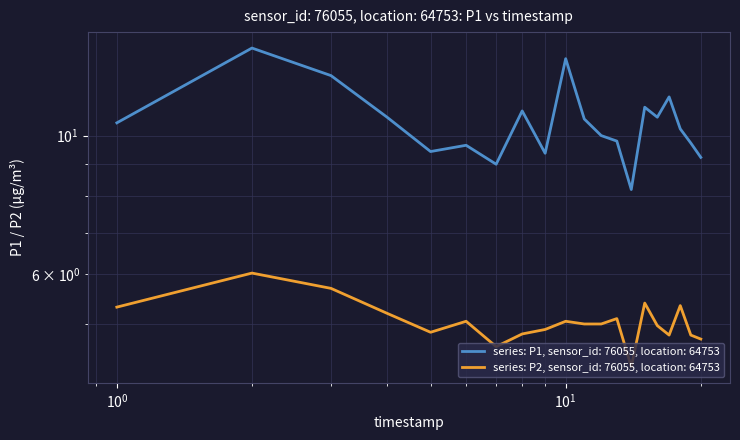

True or false: P2 and P1 cross at least once.

False